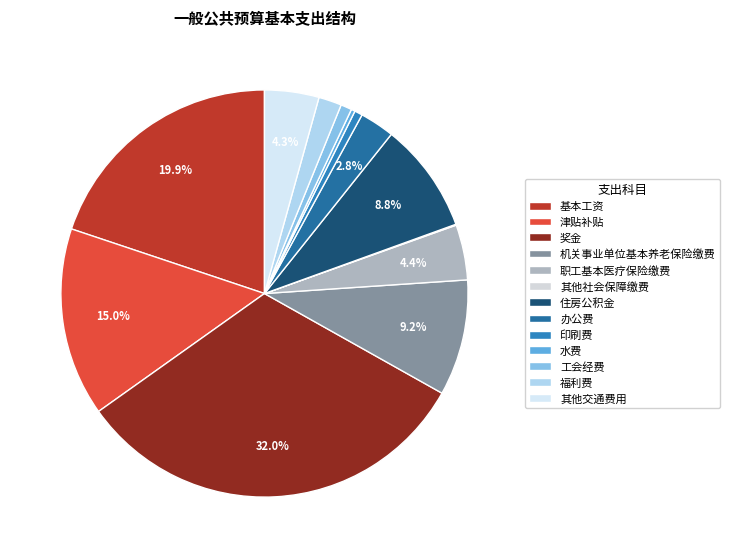

The 福利费 slice represents 2% of the pie. True or false?

True